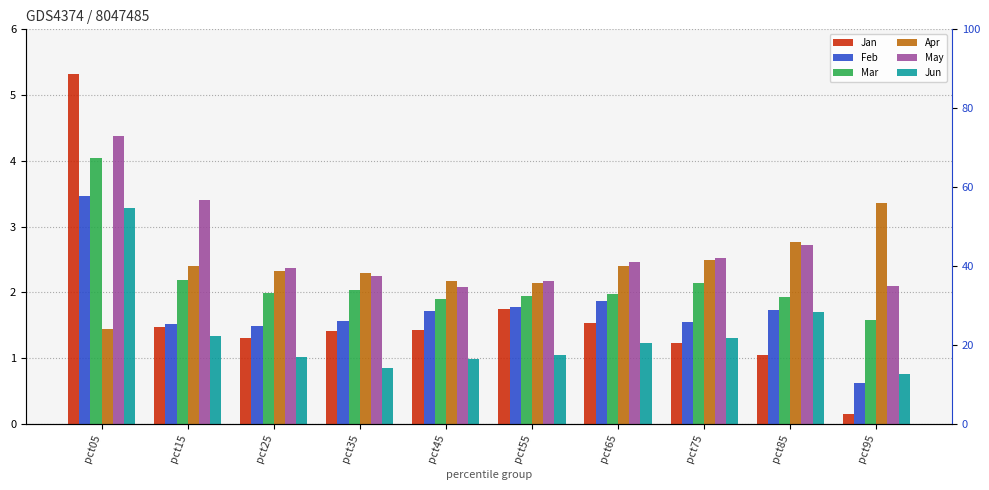

What is the value of the Jun bar at the 7th from the left?

1.2